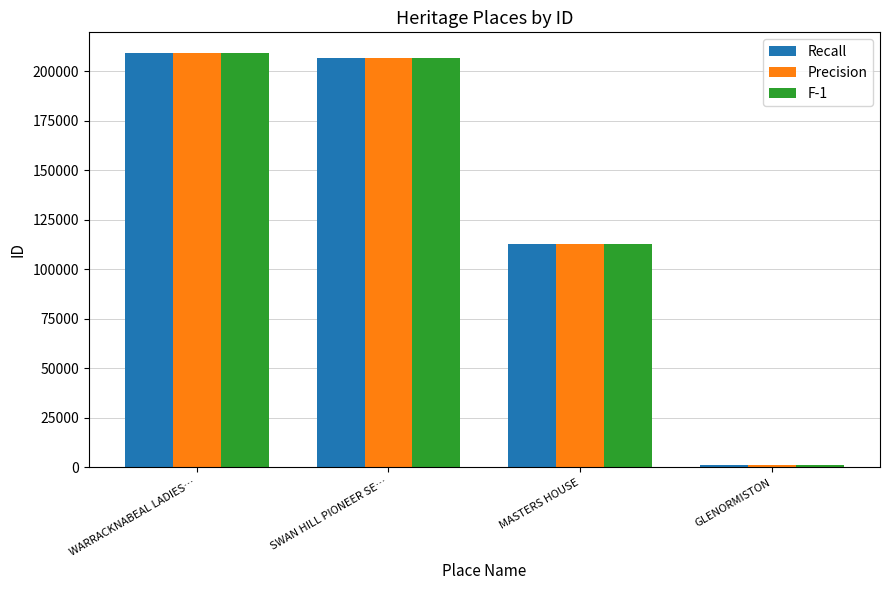

What value does the Recall series have at GLENORMISTON?

1150